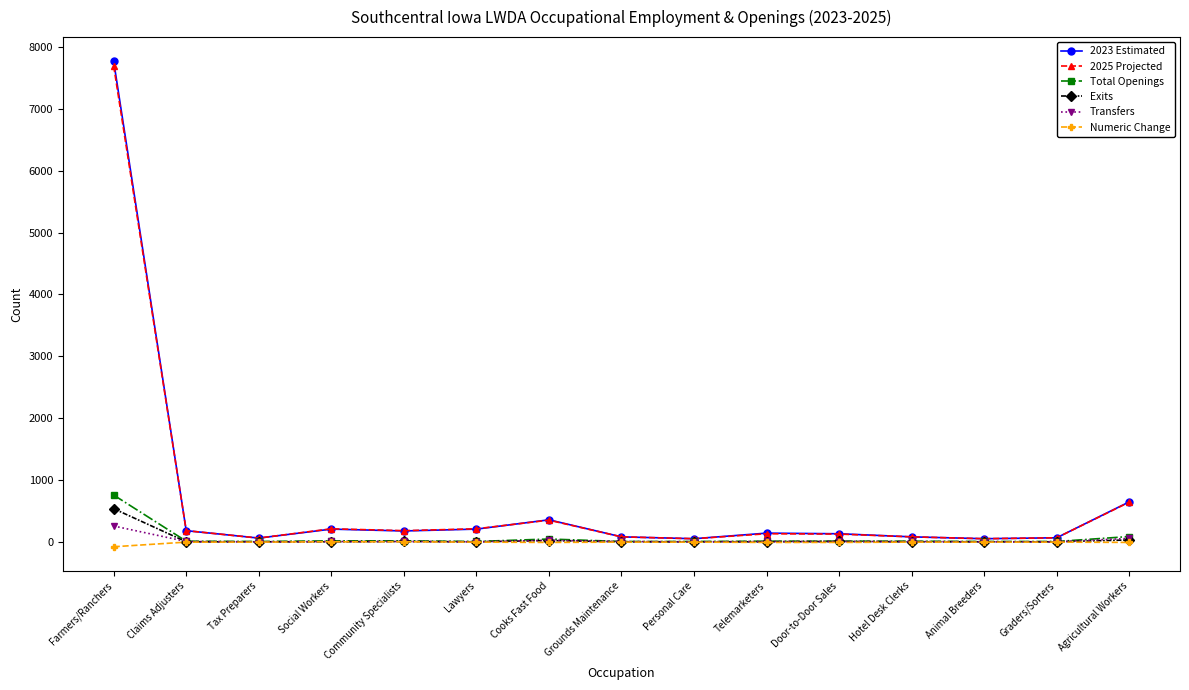

What is the label of the 8th point from the left?

Grounds Maintenance